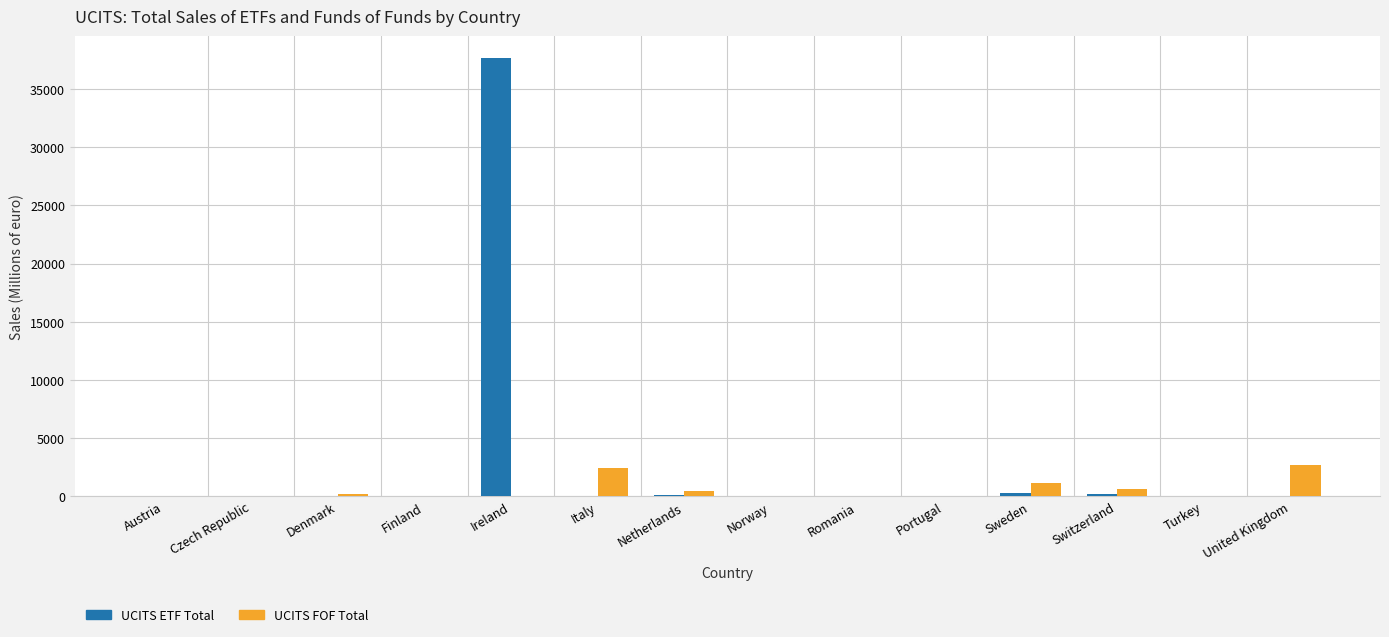

At which category is the sum across all series the highest?

Ireland